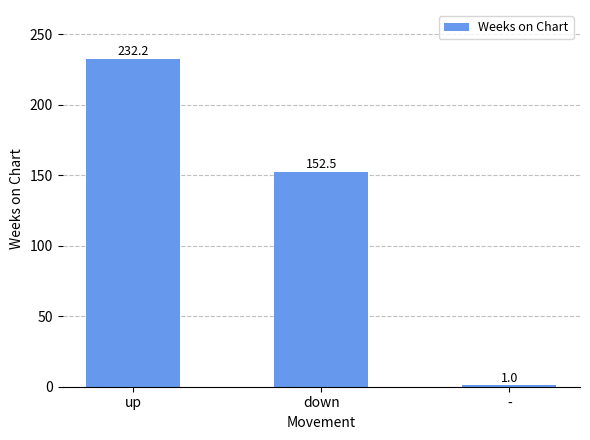

Rank the categories by value from lowest to highest.

-, down, up